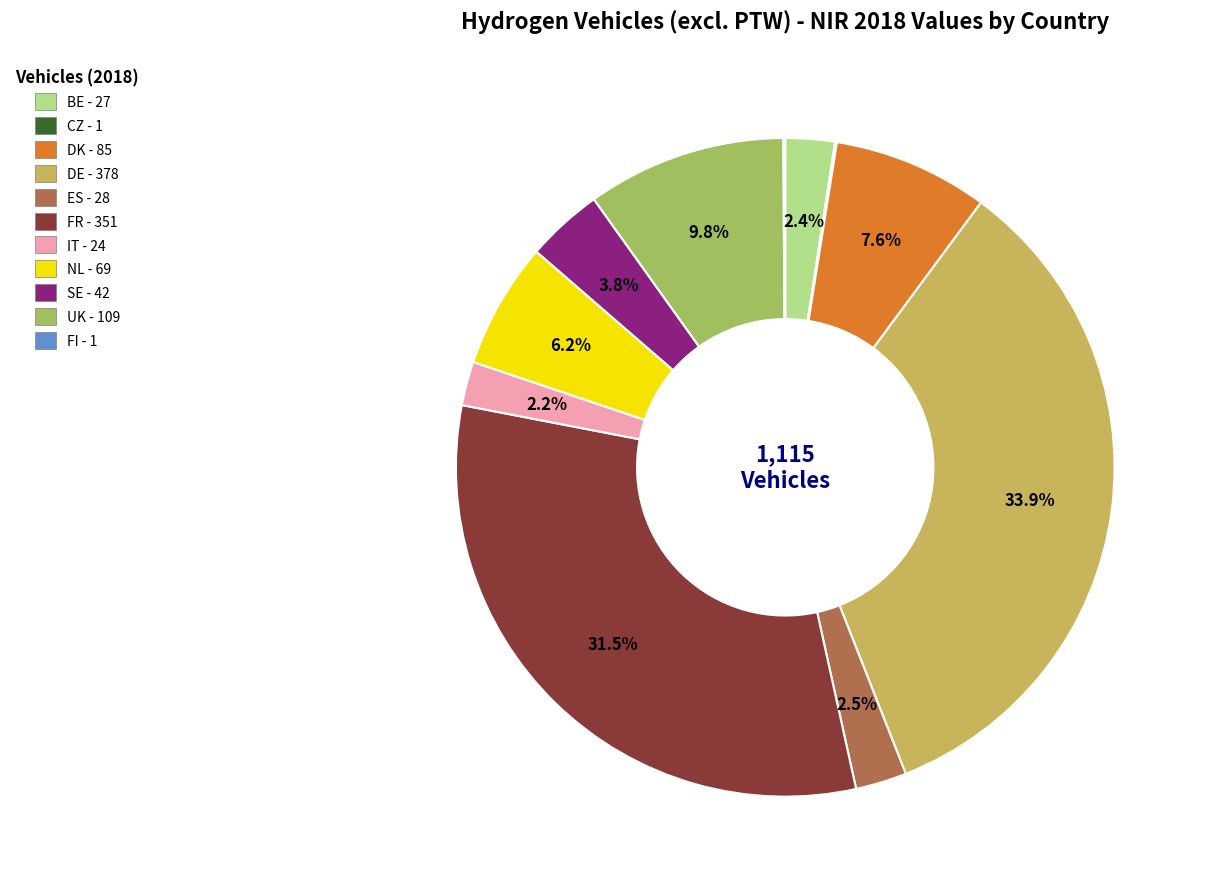

Which has a higher value, SE - 42 or FR - 351?

FR - 351